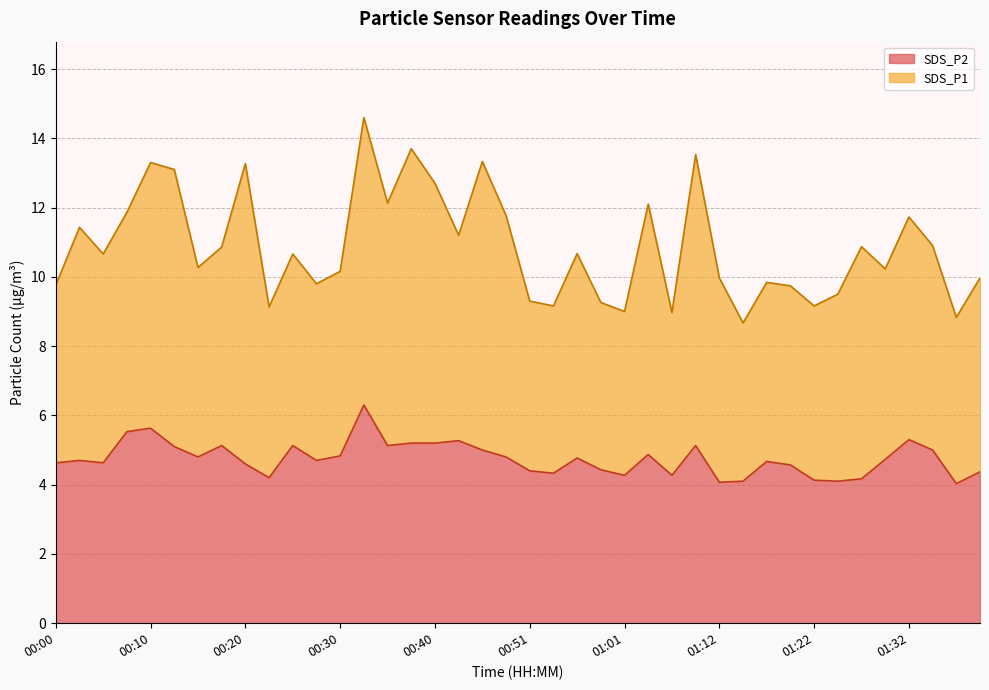

The value at 01:32 is 8.0. True or false?

False